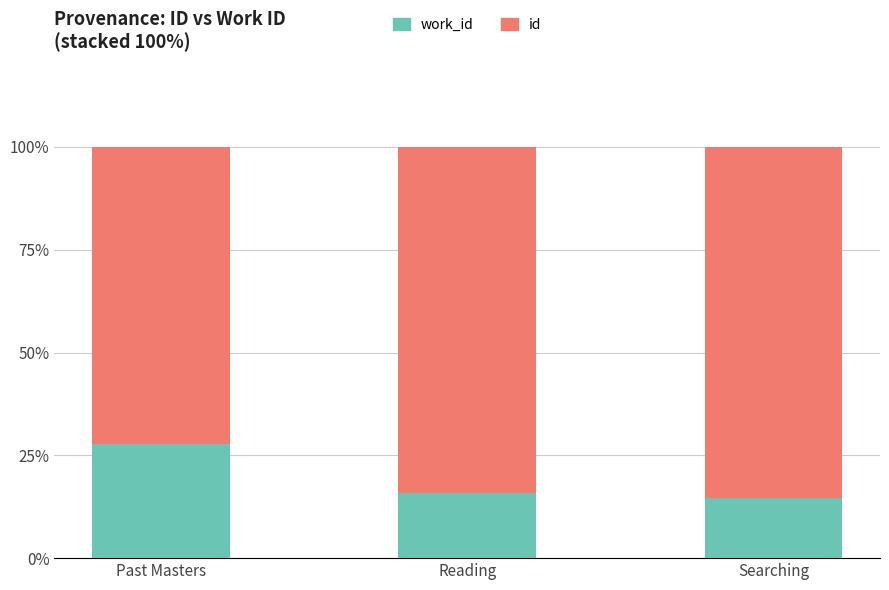

How many categories are shown in the chart?

3